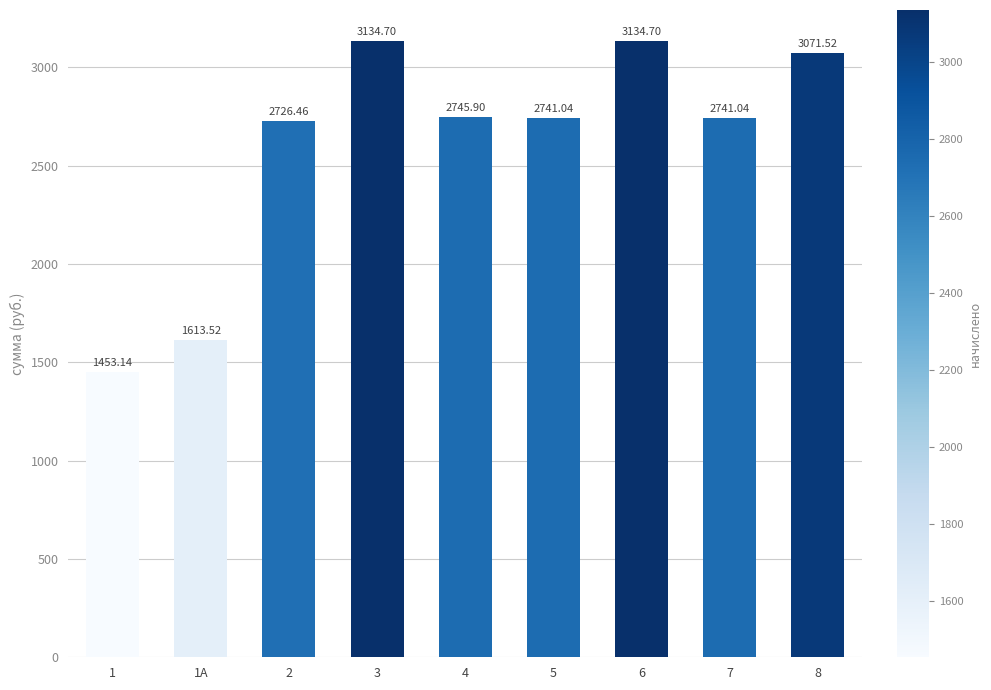

What is the label of the 6th bar from the right?

3